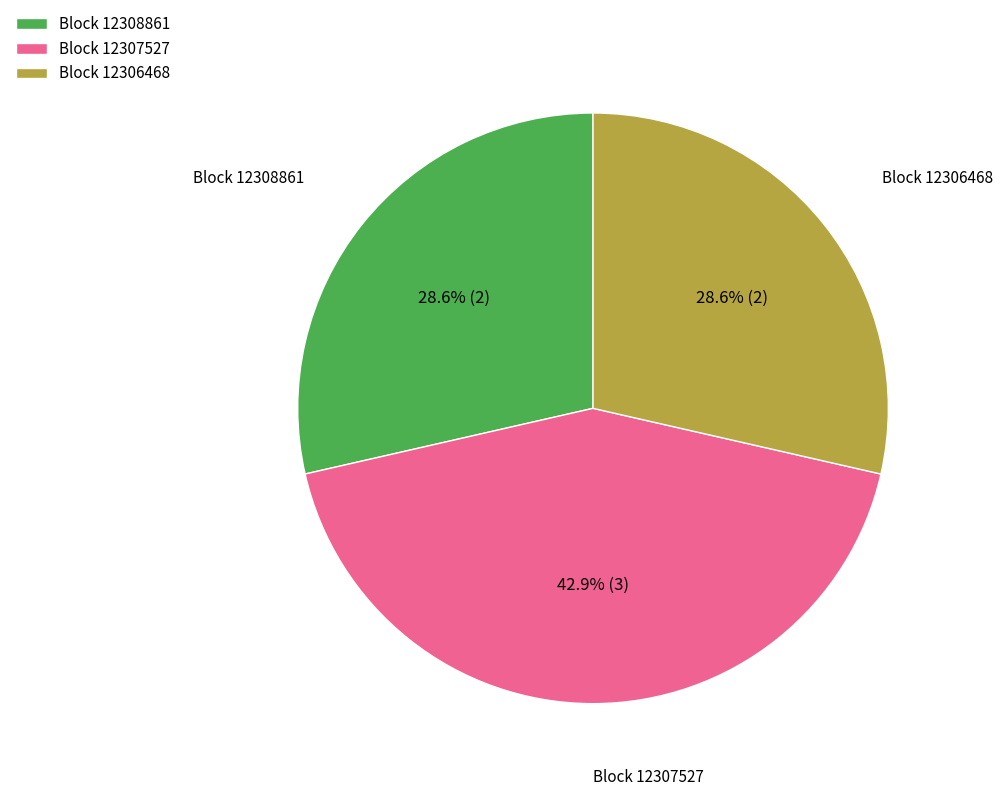

Approximately how many times larger is the value at Block 12307527 compared to Block 12308861?

1.5